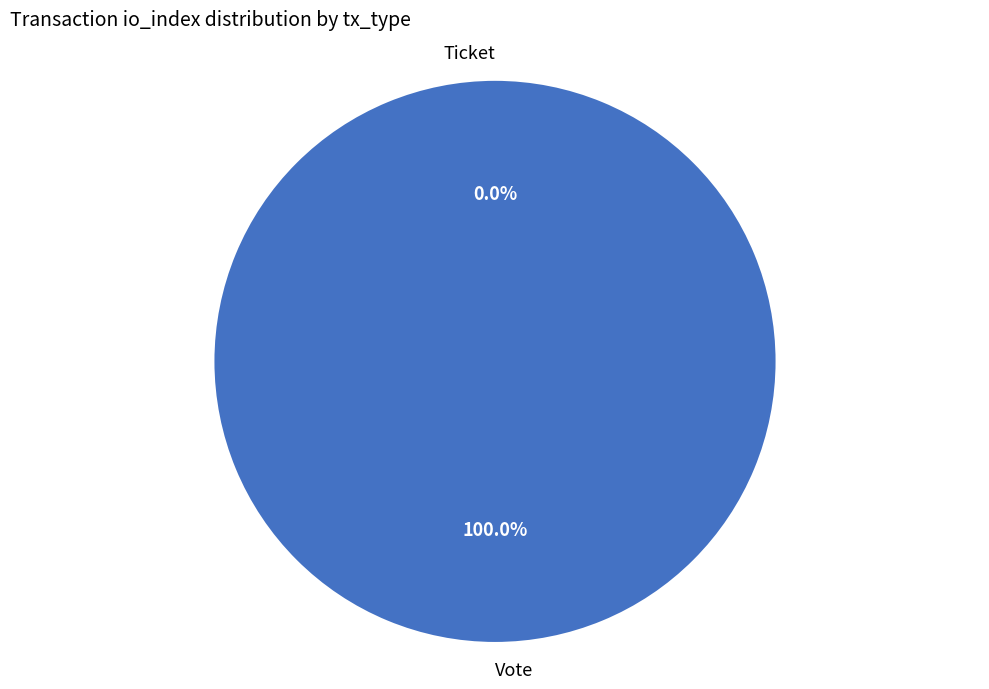

What percentage is NOT represented by Ticket?

100.0%